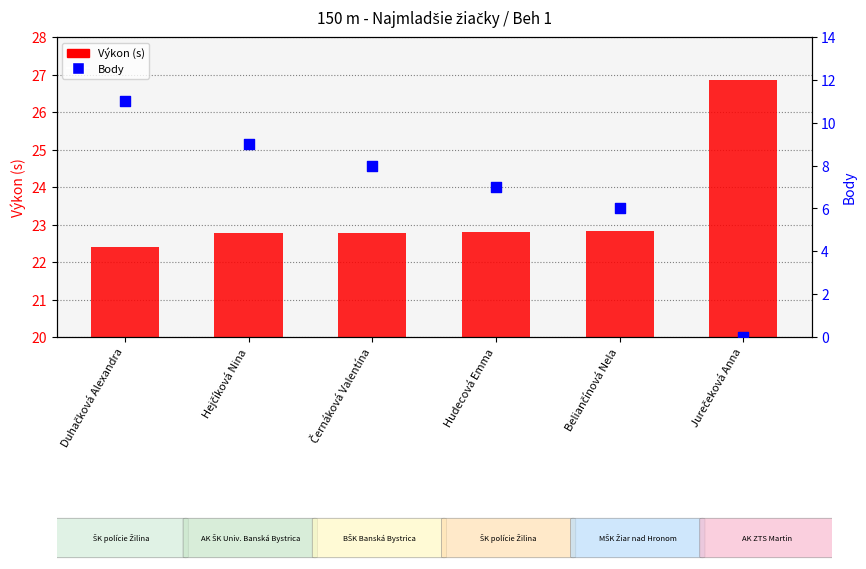

Is the value of Body at Hudecová Emma greater than the value of Výkon (s) at Duhačková Alexandra?

No